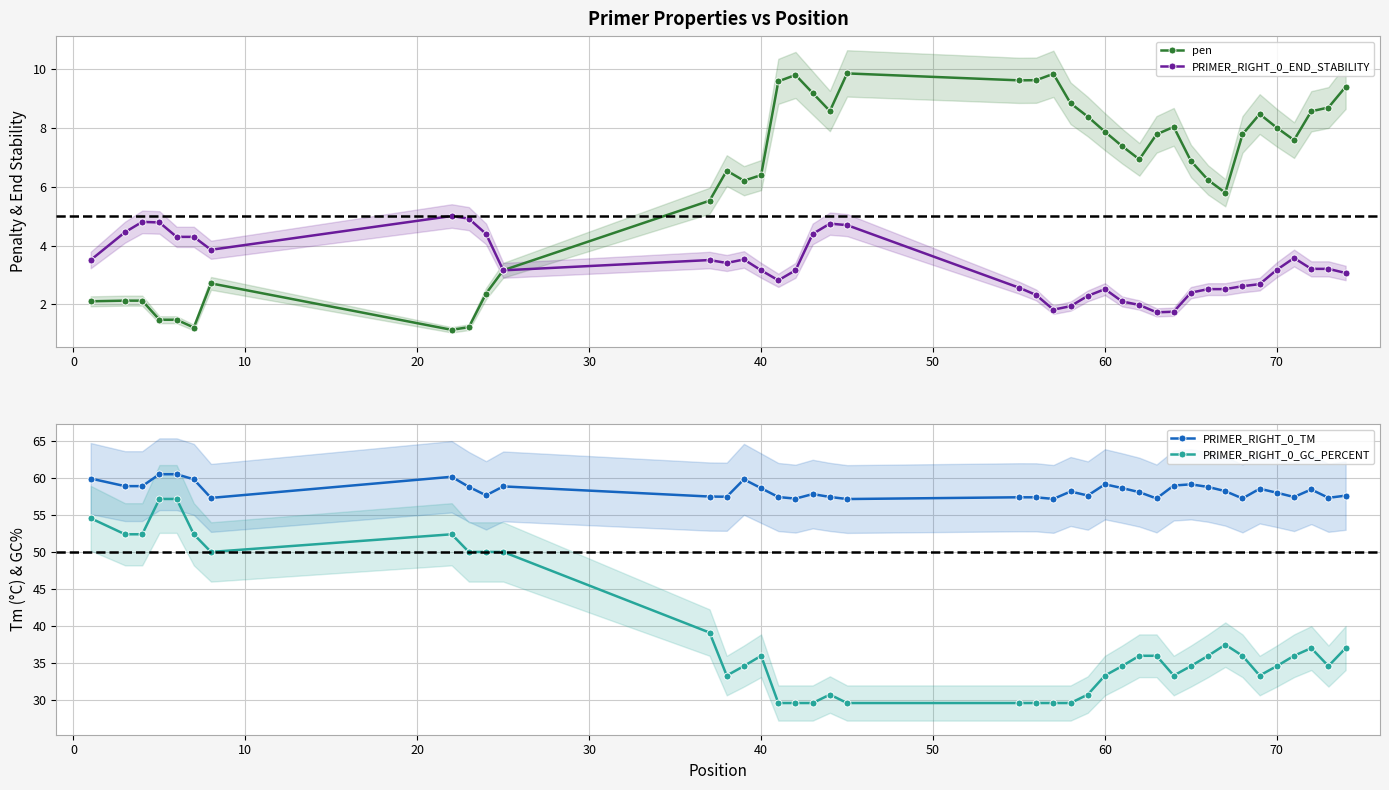

True or false: PRIMER_RIGHT_0_TM and PRIMER_RIGHT_0_GC_PERCENT cross at least once.

False